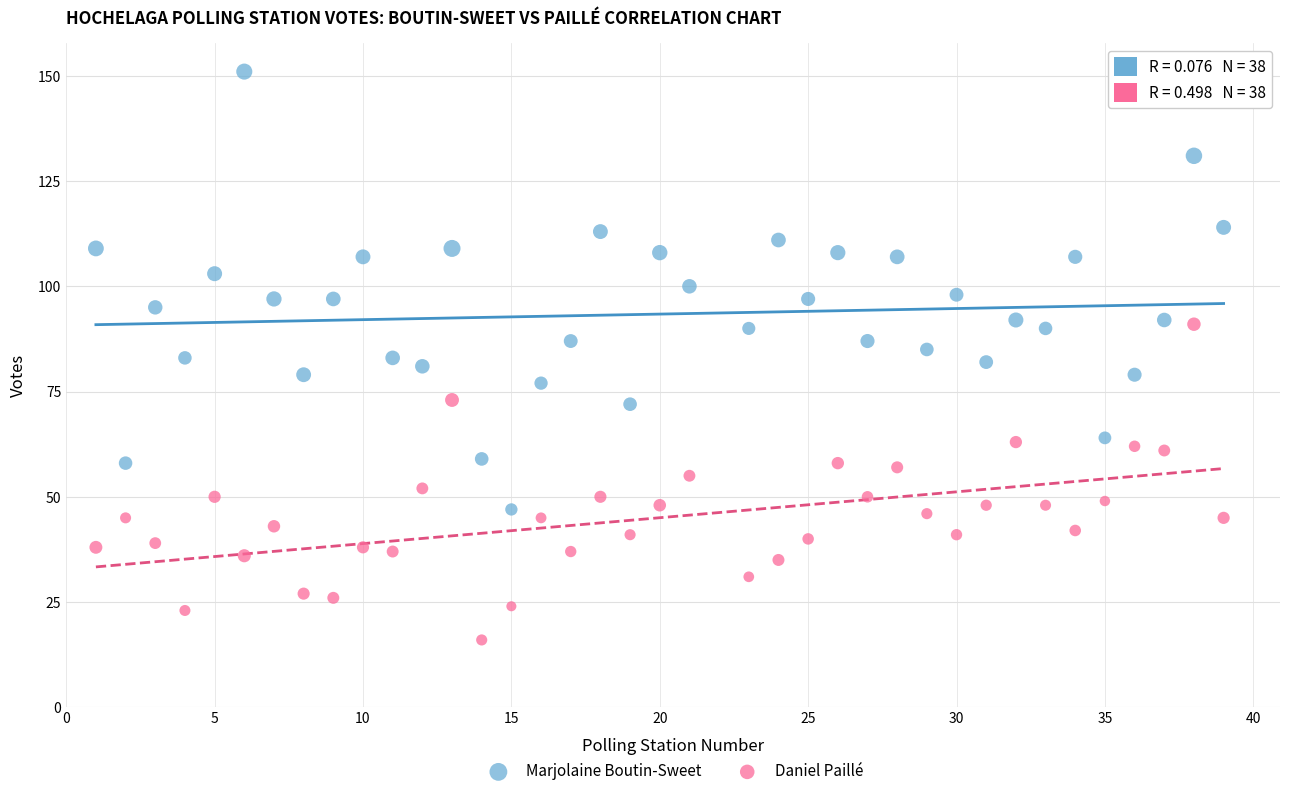

Which series reaches the minimum Y coordinate?

Daniel Paillé